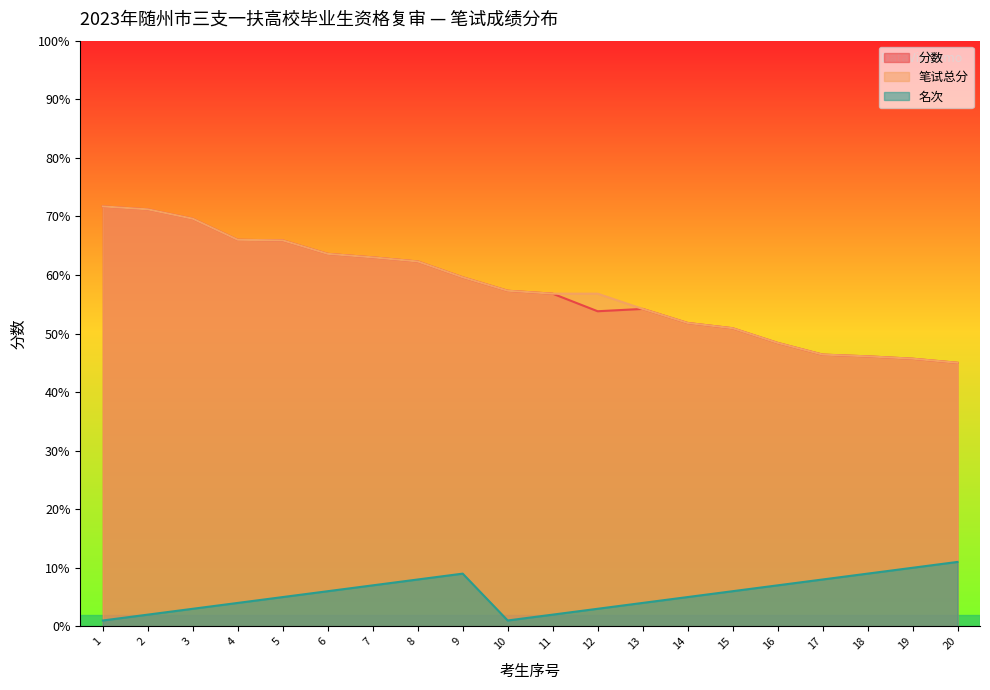

How many lines are shown in the chart?

3